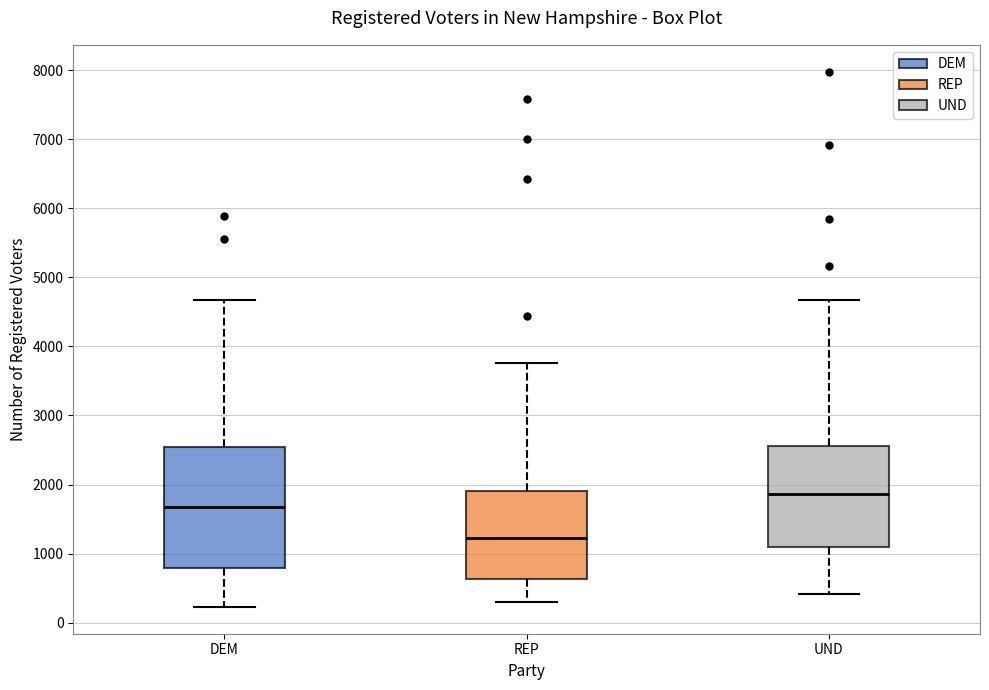

Where does the median line of the box for UND sit on the y-axis? The values are not printed on the chart, so give them approximately, as read against the axis.

1900